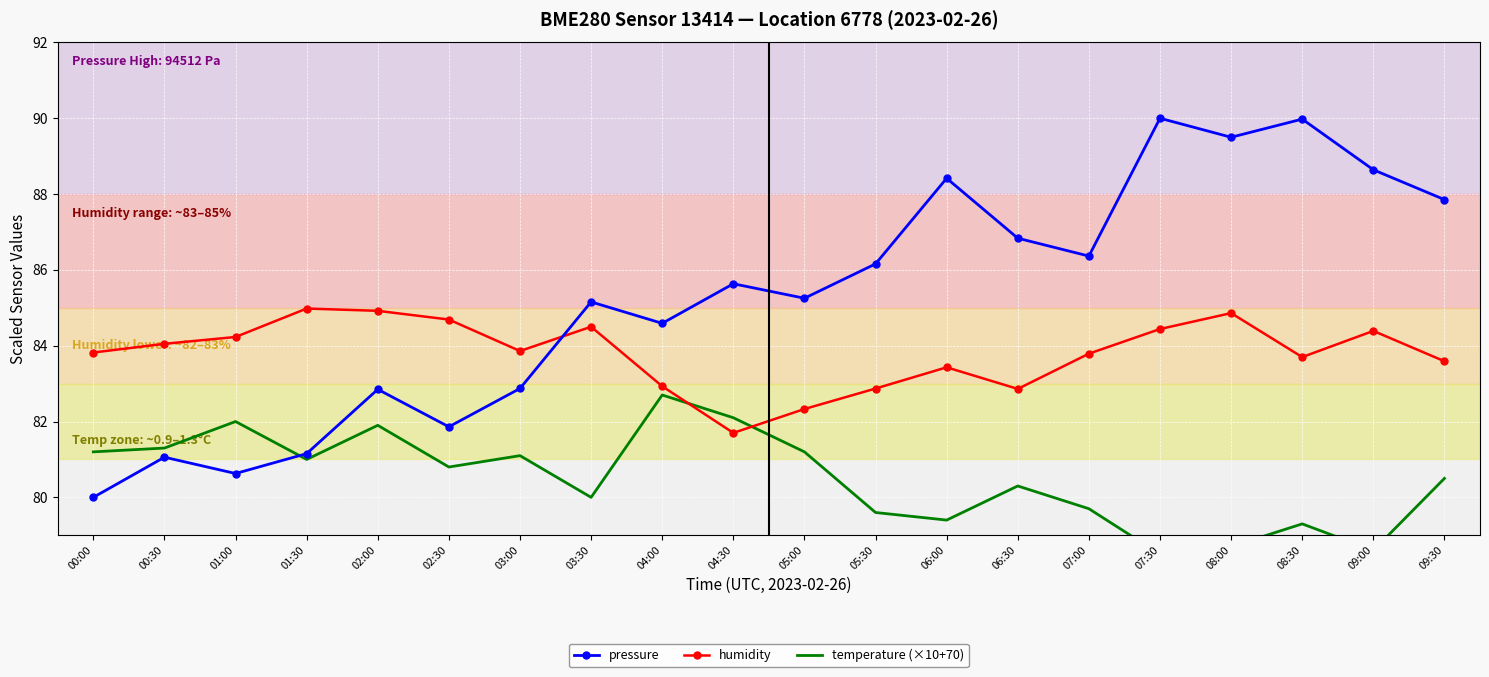

How many data points in humidity are less than 83?

5